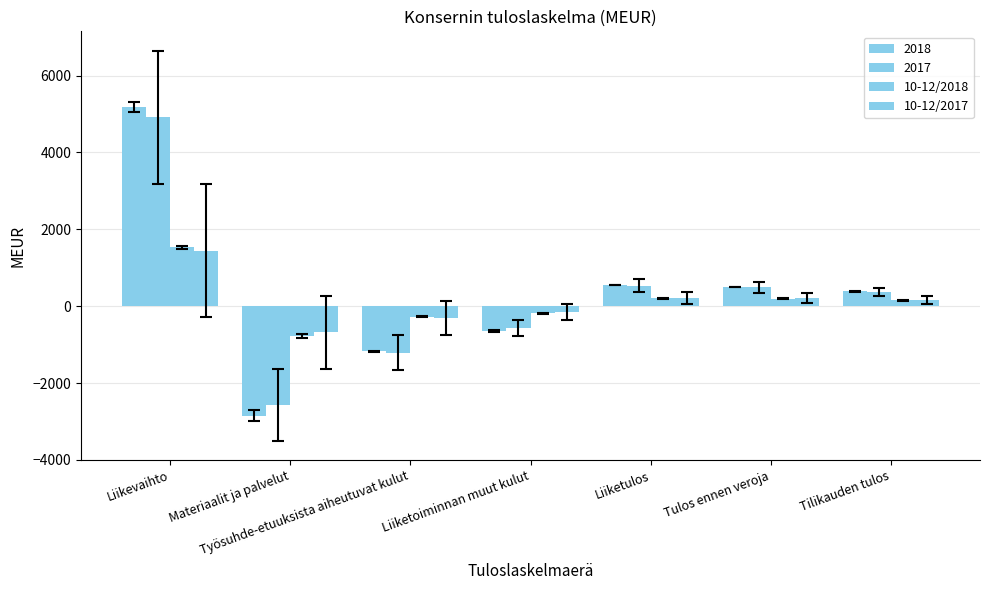

What is the label of the 1st bar from the left?

Liikevaihto